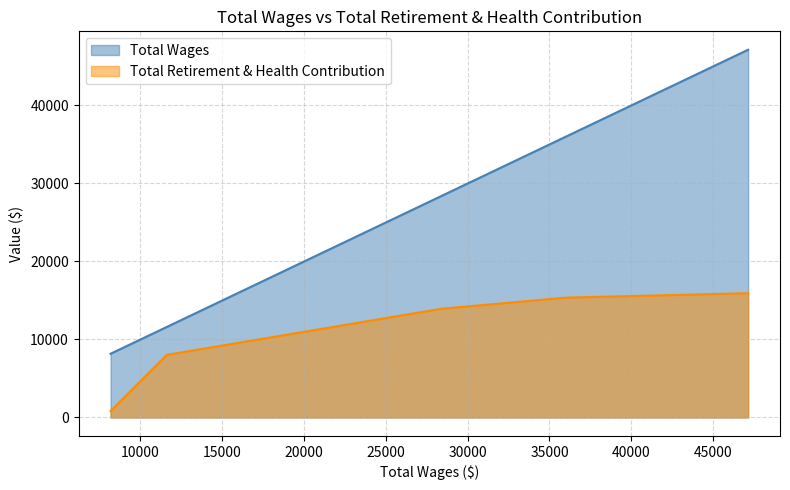

Which series has the largest total across all categories?

Total Wages